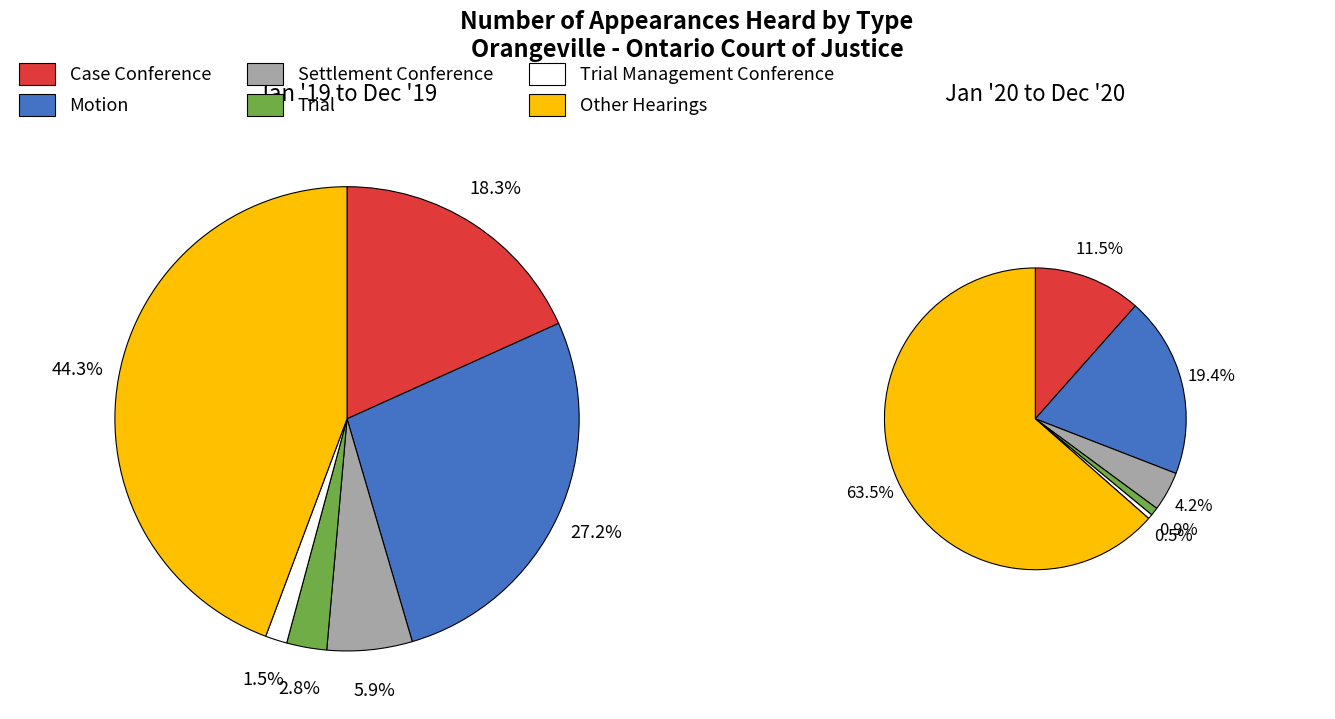

Does 5 account for over 50% of the chart?

No